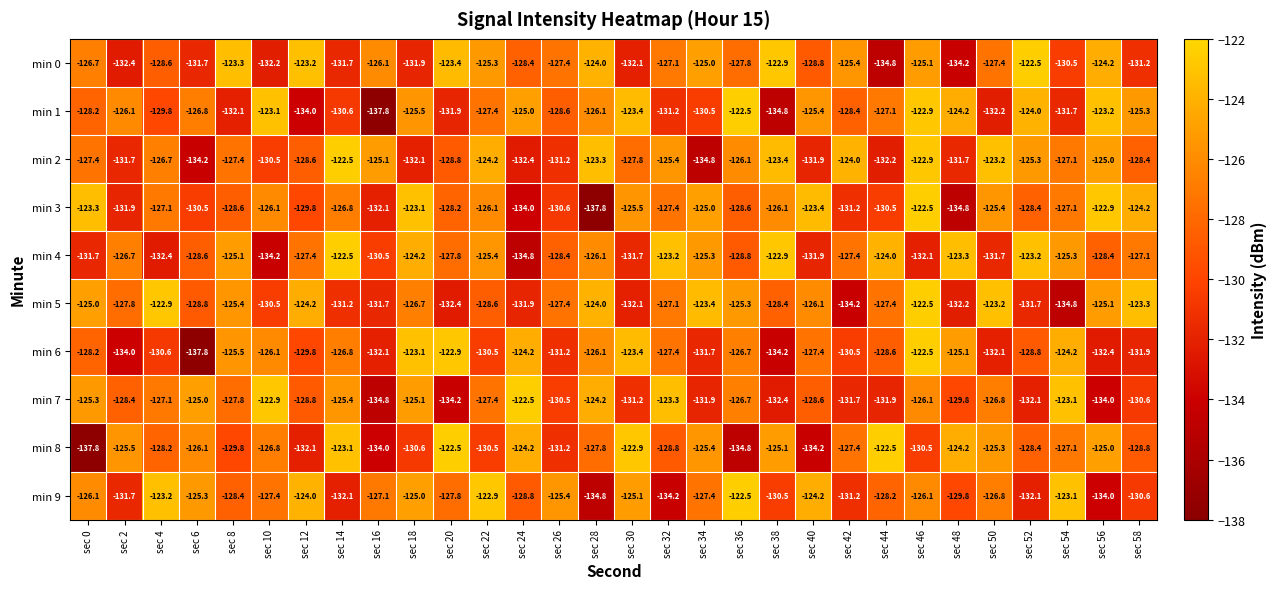

Which series changed the most between sec 28 and sec 52?

min 3